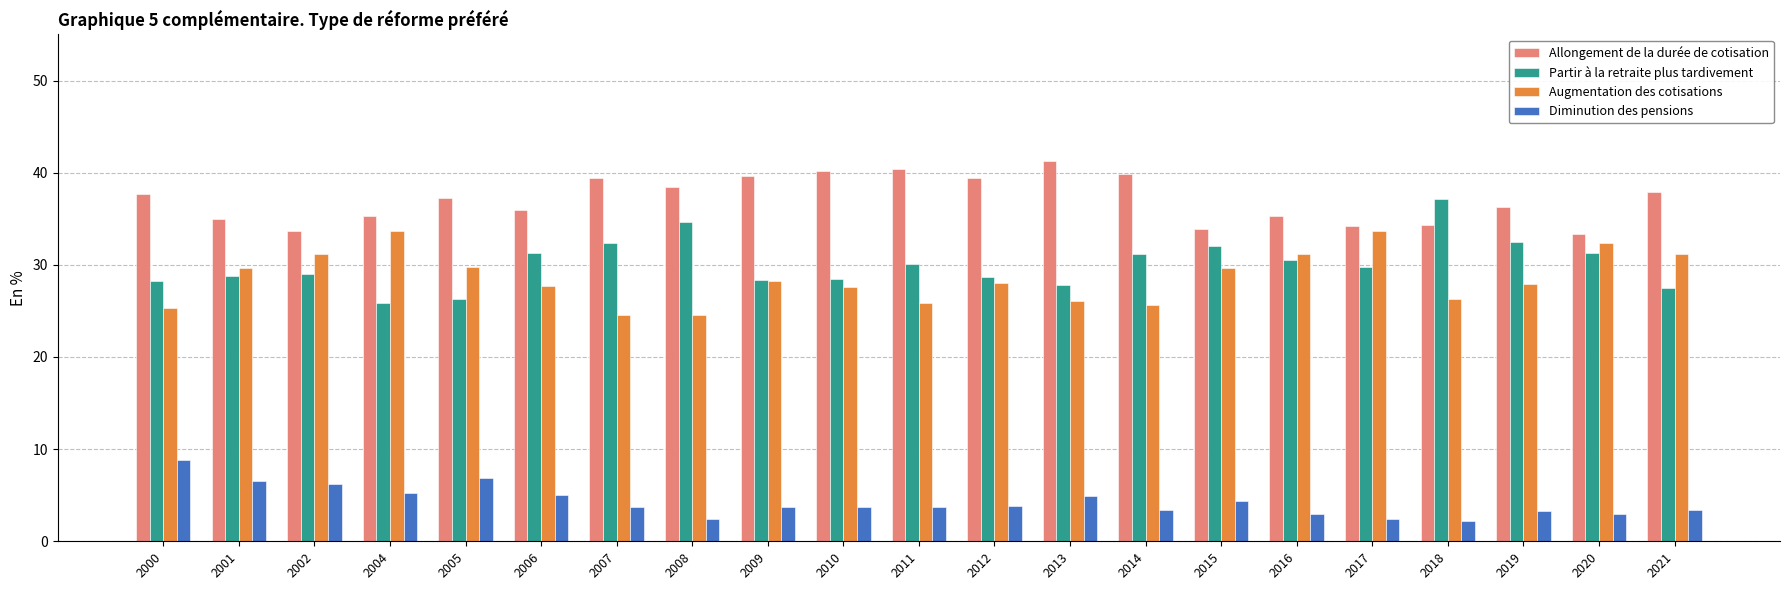

What is the spread (max minus min) of values at 2019?

33.1